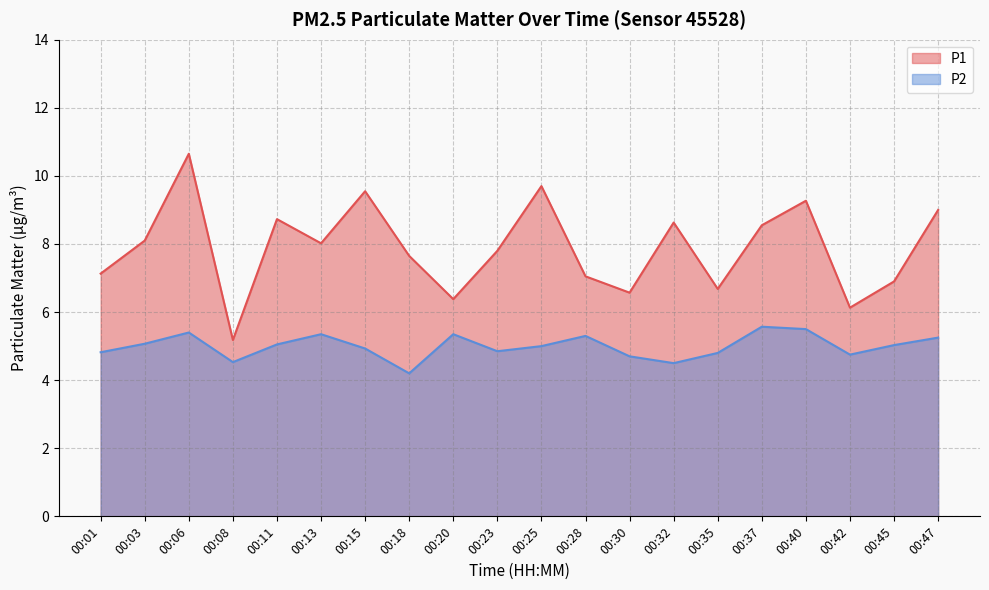

At which label does P2 first exceed 5?

00:03